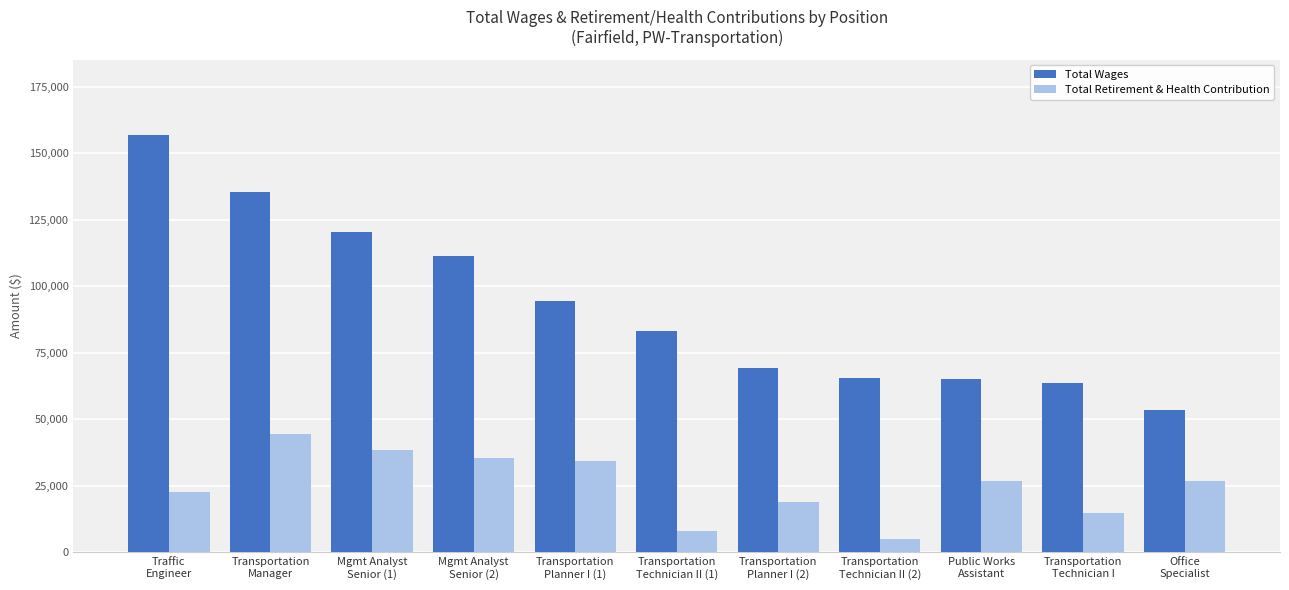

What is the minimum value for Total Wages?

53455